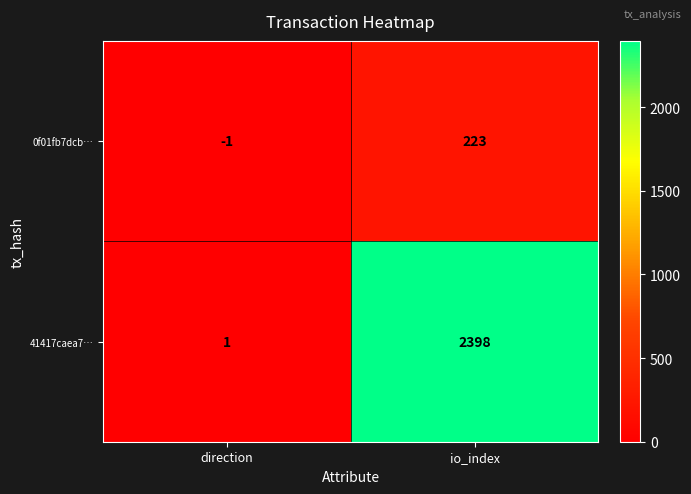

What is the smallest value displayed?

-1